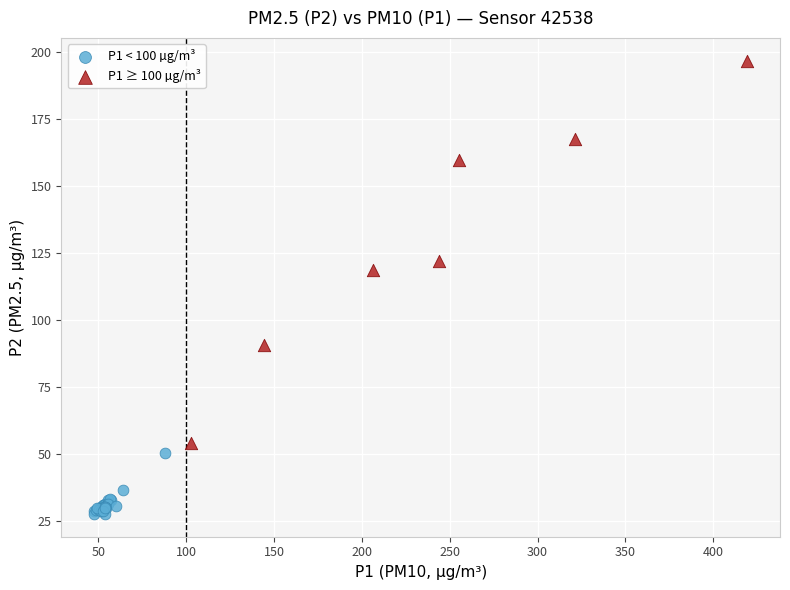

Which series contains the lowest Y value?

P1 < 100 µg/m³